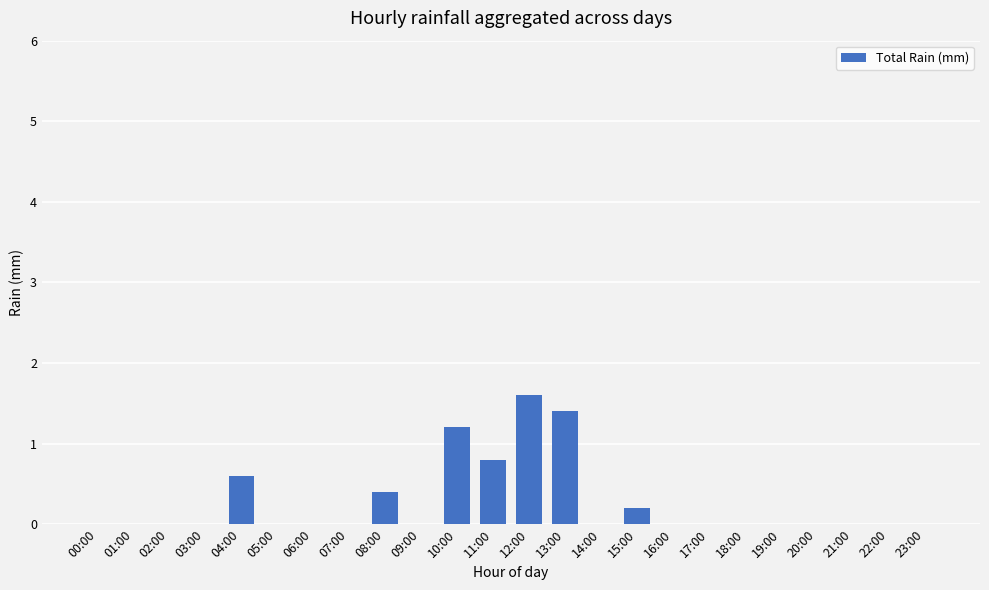

Are the bars horizontal?

No